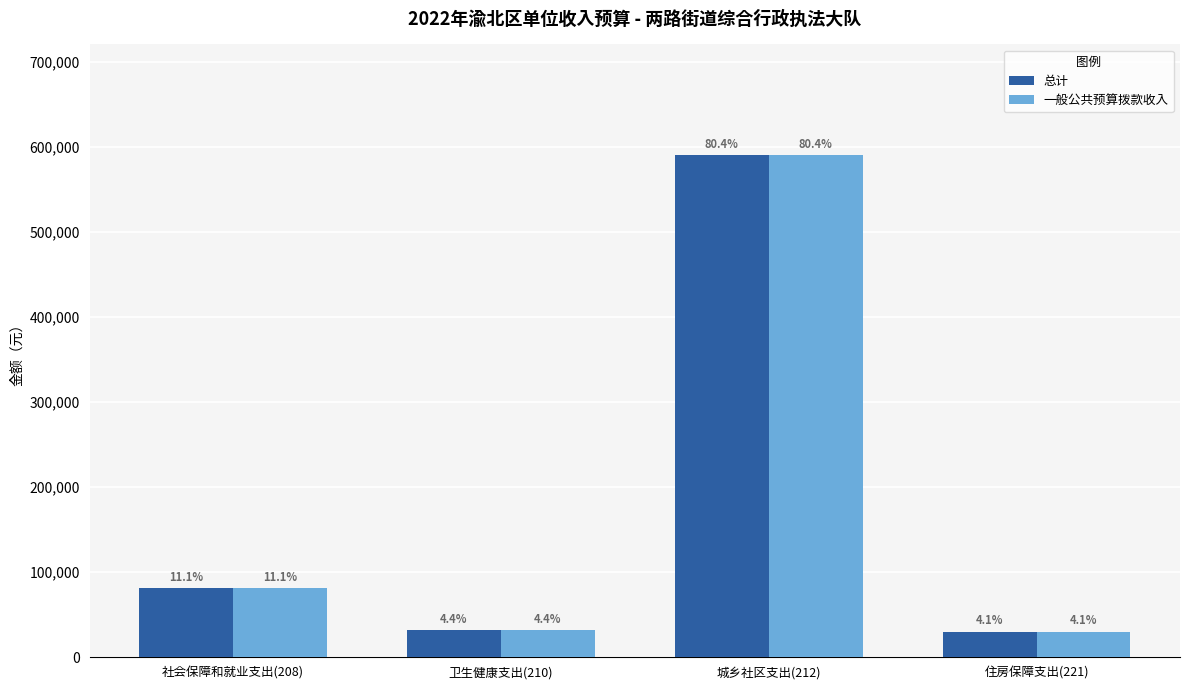

True or false: 总计 has a value of 590954.3 at 城乡社区支出(212).

True